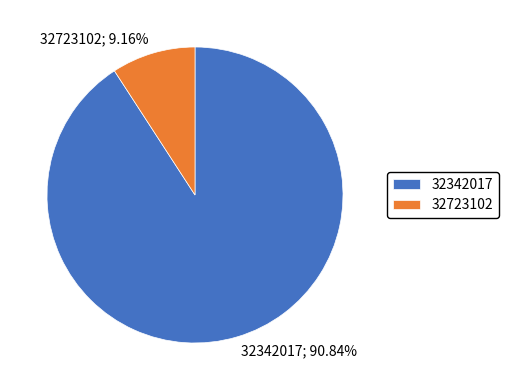

How much of the chart is everything except 32723102?

90.8%